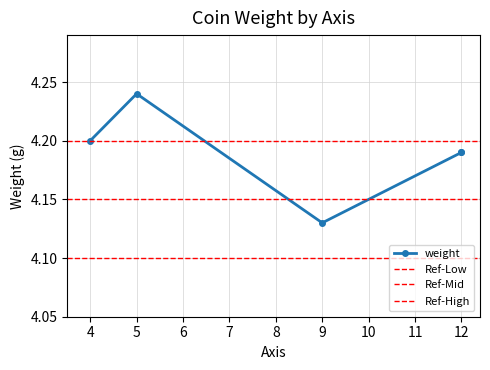

How many lines are shown in the chart?

1